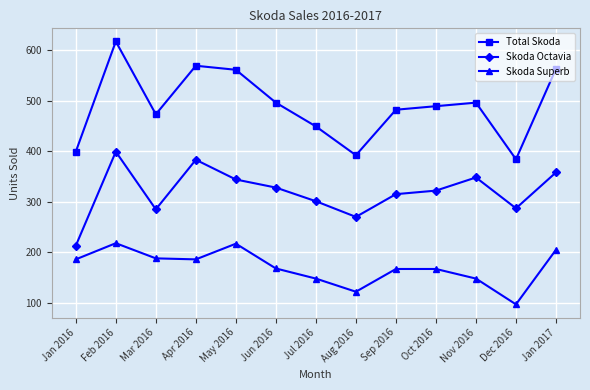

Which series changed the most between May 2016 and Dec 2016?

Total Skoda